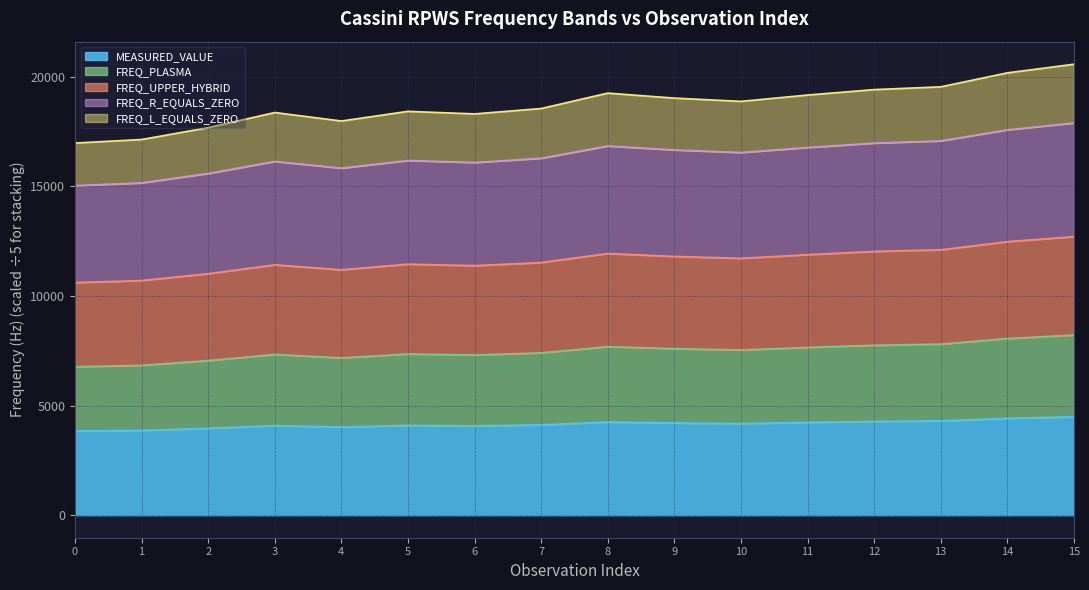

Reading left to right, extract all data points from this chart.

MEASURED_VALUE: 0=3839.0	1=3867.0	2=3962.4	3=4087.4	4=4018.6	5=4097.0	6=4076.2	7=4119.9	8=4248.3	9=4207.4	10=4180.6	11=4232.4	12=4279.6	13=4302.4	14=4417.6	15=4489.4
FREQ_PLASMA: 0=6770.5	1=6835.1	2=7053.8	3=7331.2	4=7175.1	5=7352.9	6=7305.9	7=7404.6	8=7687.3	9=7595.7	10=7535.6	11=7651.8	12=7751.5	13=7802.4	14=8058.2	15=8216.7
FREQ_UPPER_HYBRID: 0=10609.5	1=10702.1	2=11016.2	3=11418.6	4=11193.7	5=11449.9	6=11382.1	7=11524.5	8=11935.6	9=11803.1	10=11716.2	11=11884.3	12=12031.1	13=12104.8	14=12475.8	15=12706.1
FREQ_R_EQUALS_ZERO: 0=15031.6	1=15158.0	2=15586.1	3=16136.0	4=15829.8	5=16178.6	6=16086.4	7=16280.1	8=16840.8	9=16660.7	10=16542.6	11=16771.2	12=16972.7	13=17072.8	14=17576.5	15=17888.9
FREQ_L_EQUALS_ZERO: 0=16975.1	1=17135.1	2=17677.3	3=18366.5	4=17979.1	5=18420.3	6=18303.7	7=18548.7	8=19251.9	9=19024.1	10=18874.7	11=19163.8	12=19412.0	13=19538.5	14=20174.9	15=20569.5